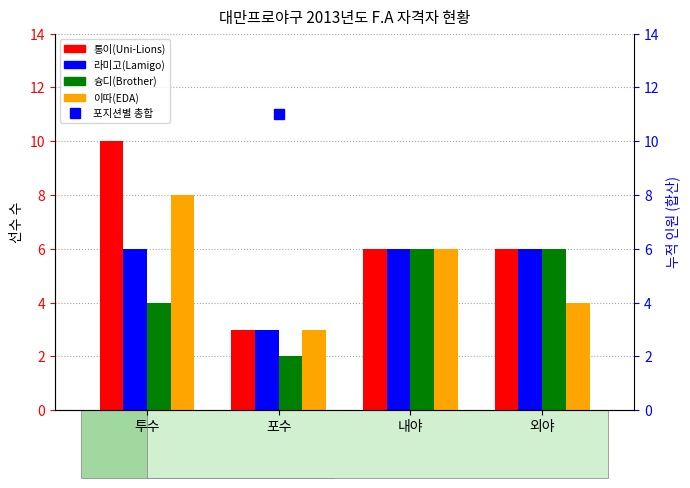

What are all the series names shown in the legend?

통이(Uni-Lions), 라미고(Lamigo), 슝디(Brother), 이따(EDA), 총합